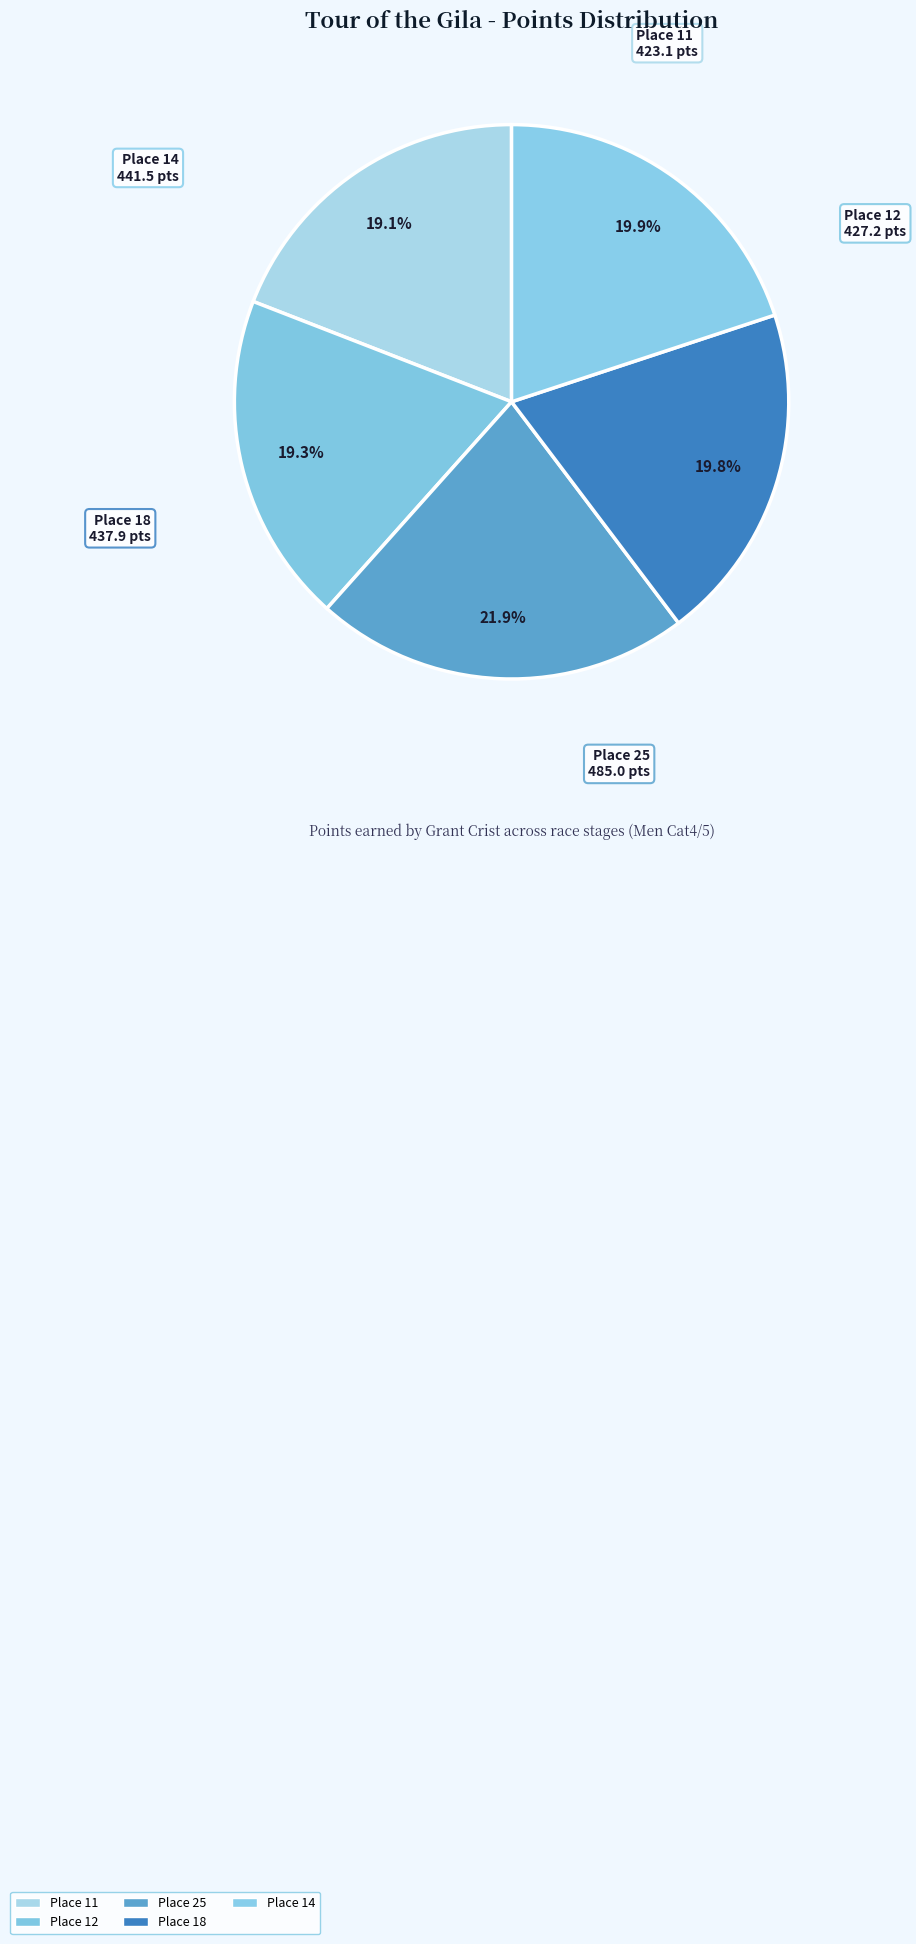

To the nearest percent, what is the difference between the Place 12 and Place 25 slice percentages?

3%